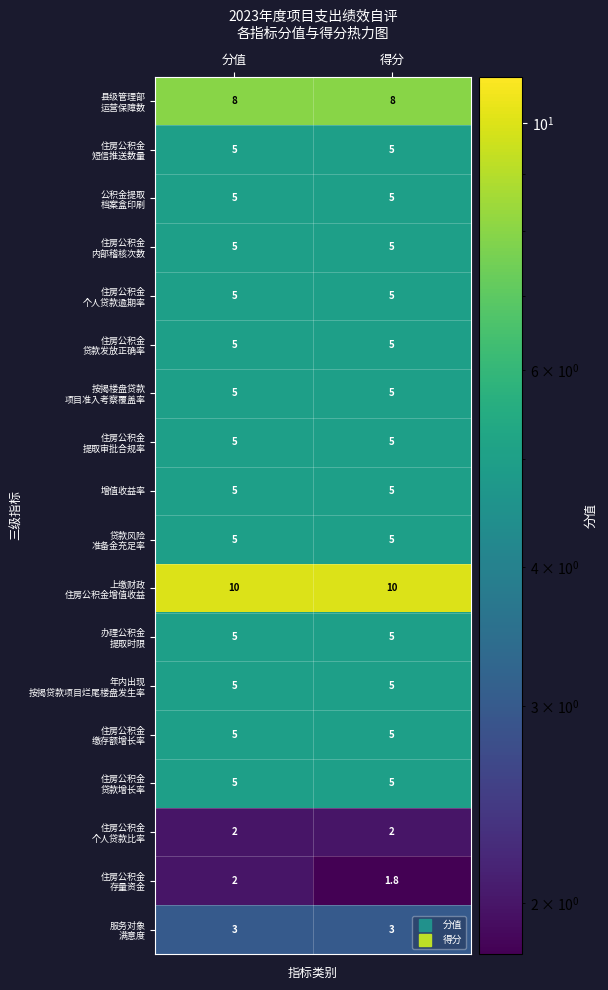

At which category does the chart reach its minimum across all series?

得分